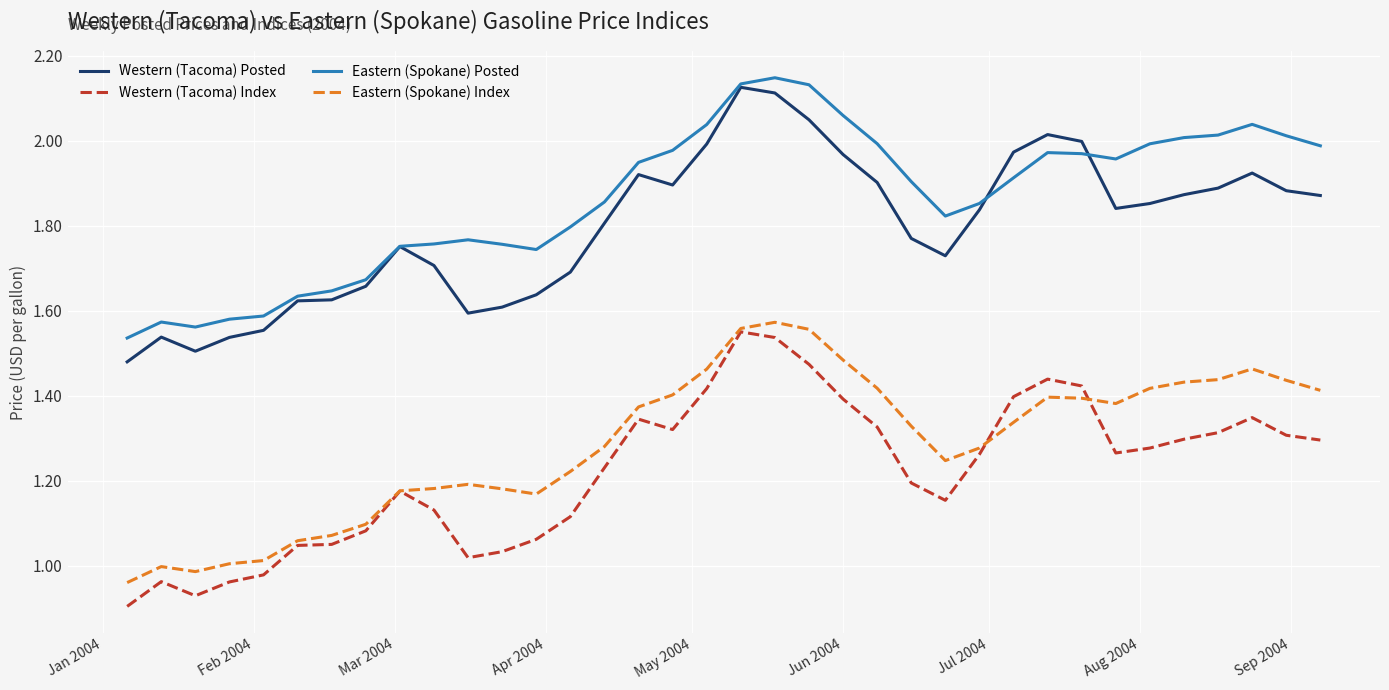

True or false: Eastern (Spokane) Index and Eastern (Spokane) Posted cross at least once.

False